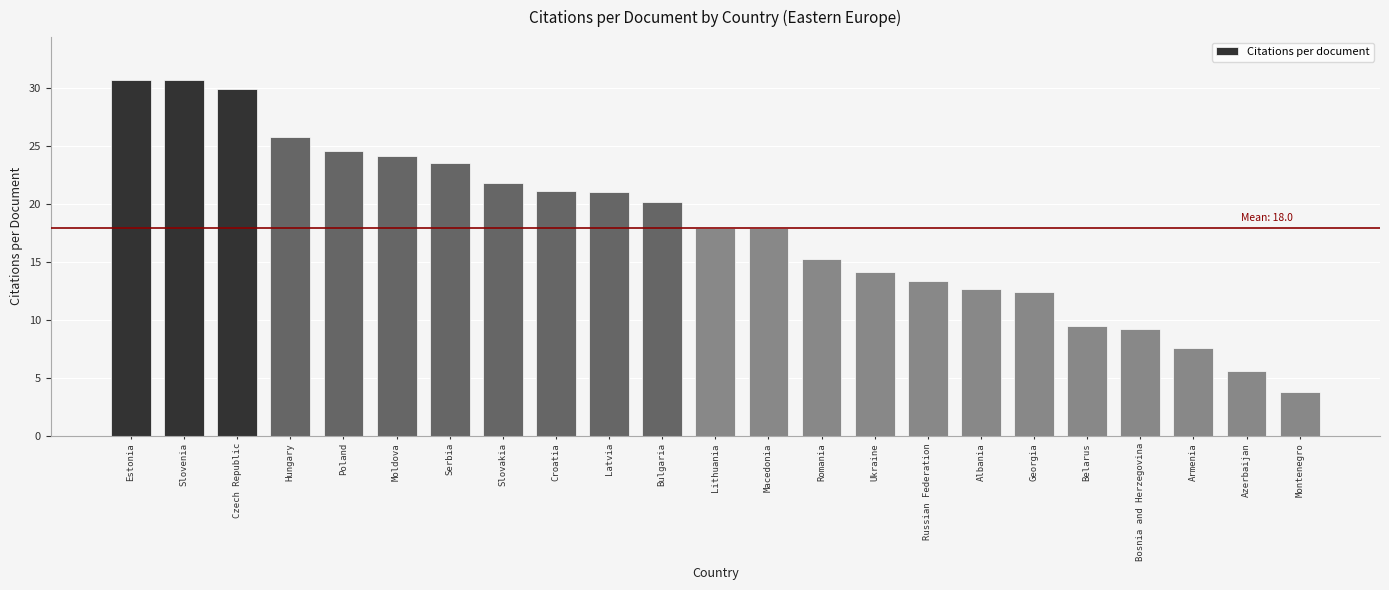

What is the sum of all values?

413.0